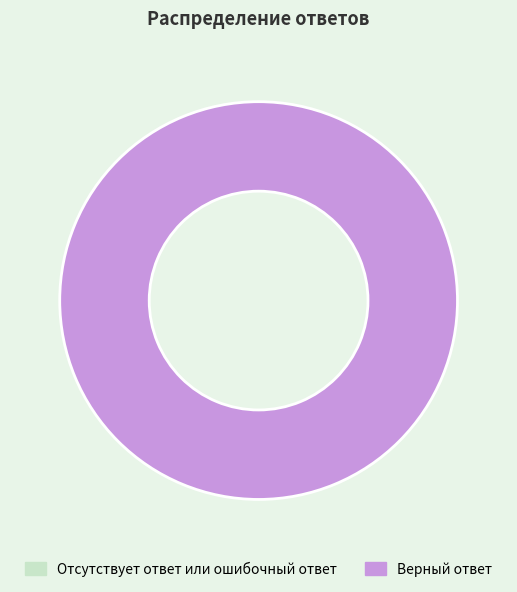

Rank the categories by value from highest to lowest.

Верный ответ, Отсутствует ответ или ошибочный ответ